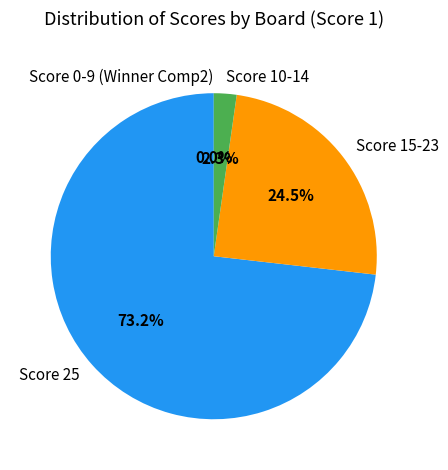

Is Board 18 the majority of the pie?

No